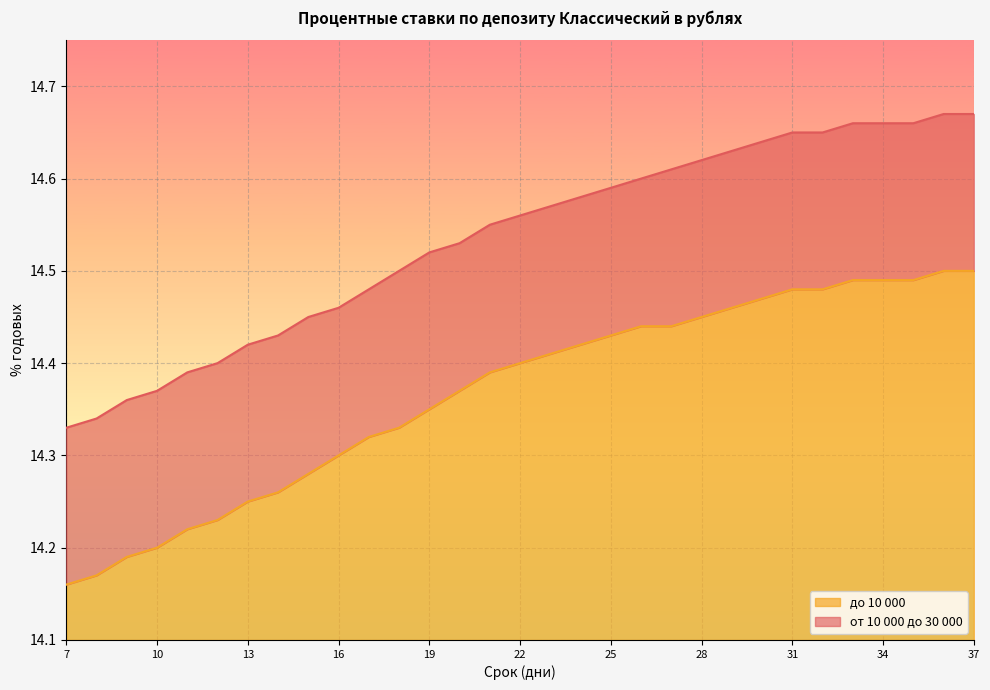

Which label corresponds to the smallest value in the chart?

7